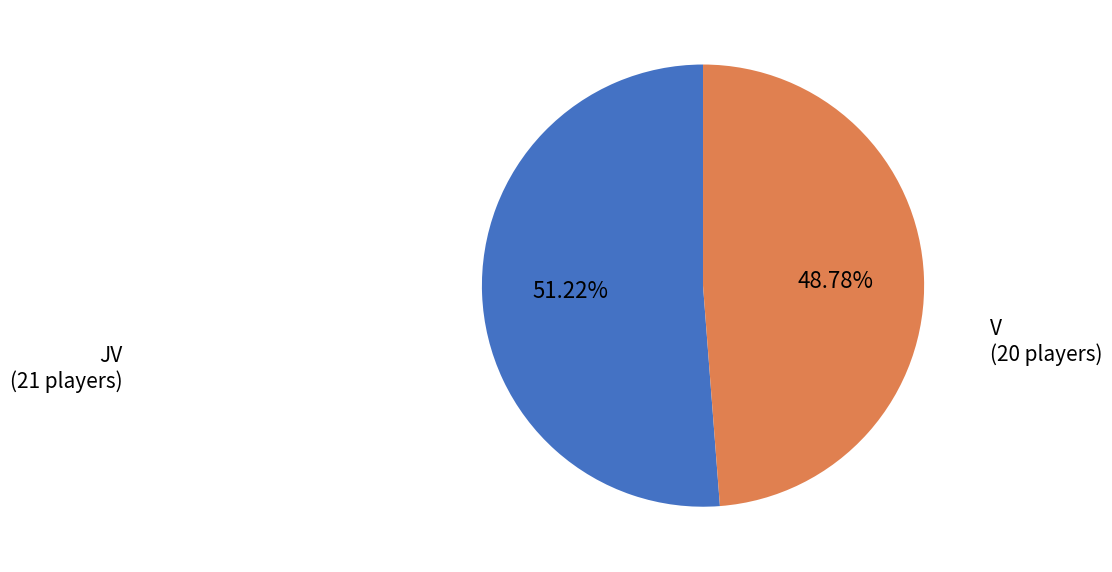

How many segments does this pie chart have?

2